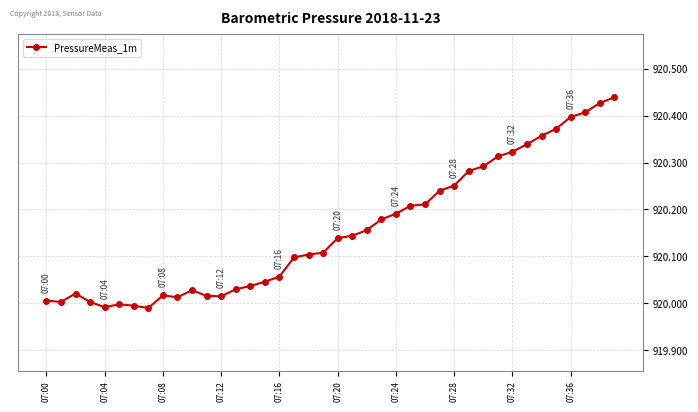

How many lines are shown in the chart?

1